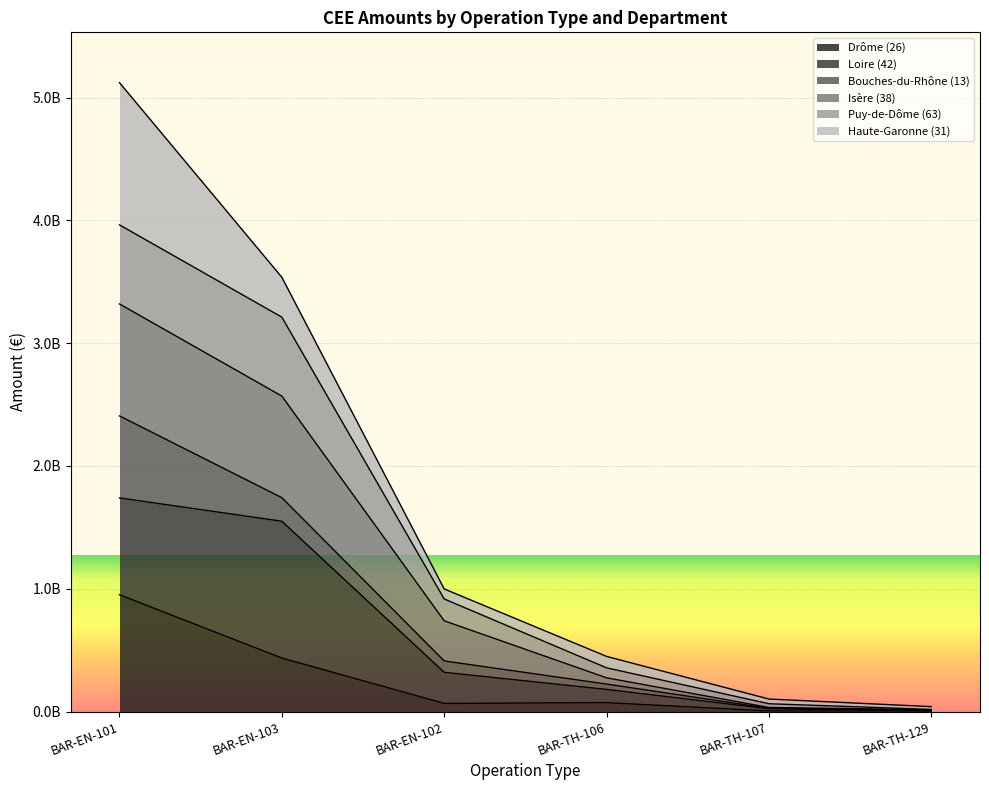

At which label does Puy-de-Dôme (63) first exceed 319355615?

BAR-EN-101